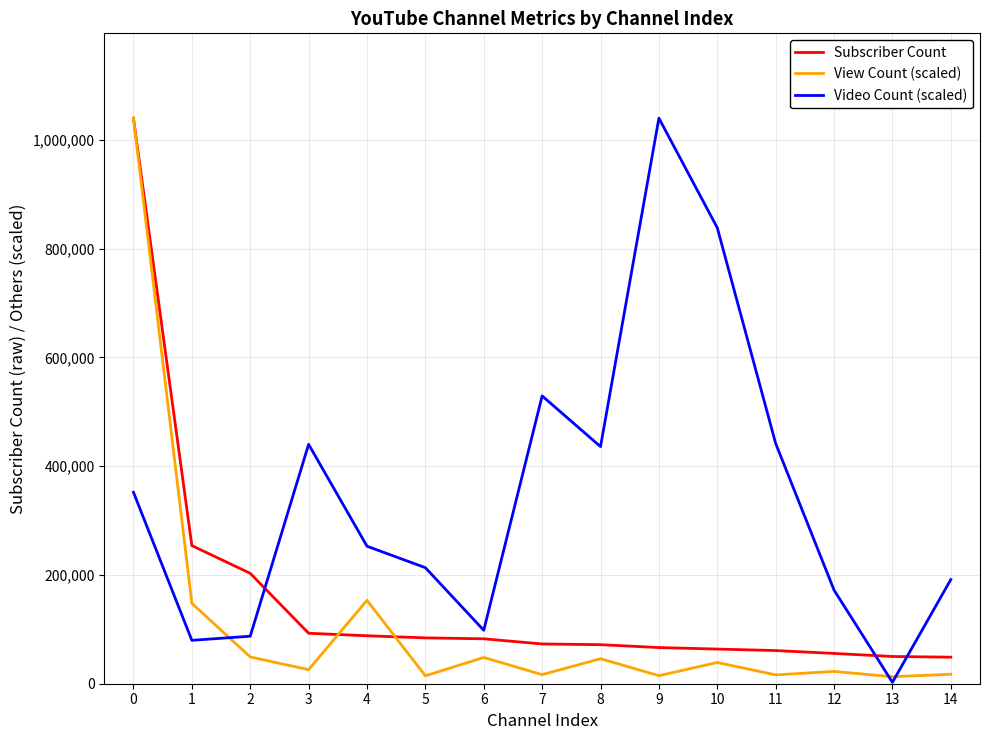

Which series changed the most between 0 and 8?

View Count (scaled)